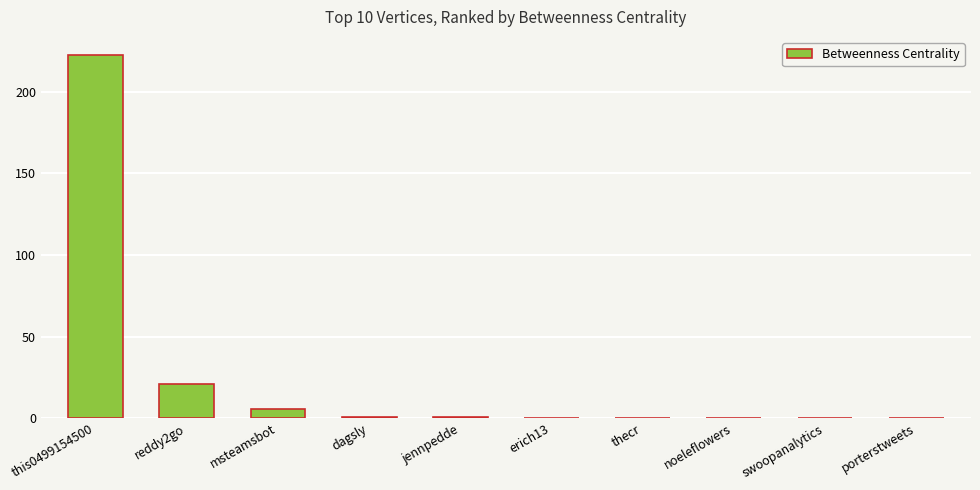

What is the change in value from this0499154500 to porterstweets?

-222.3